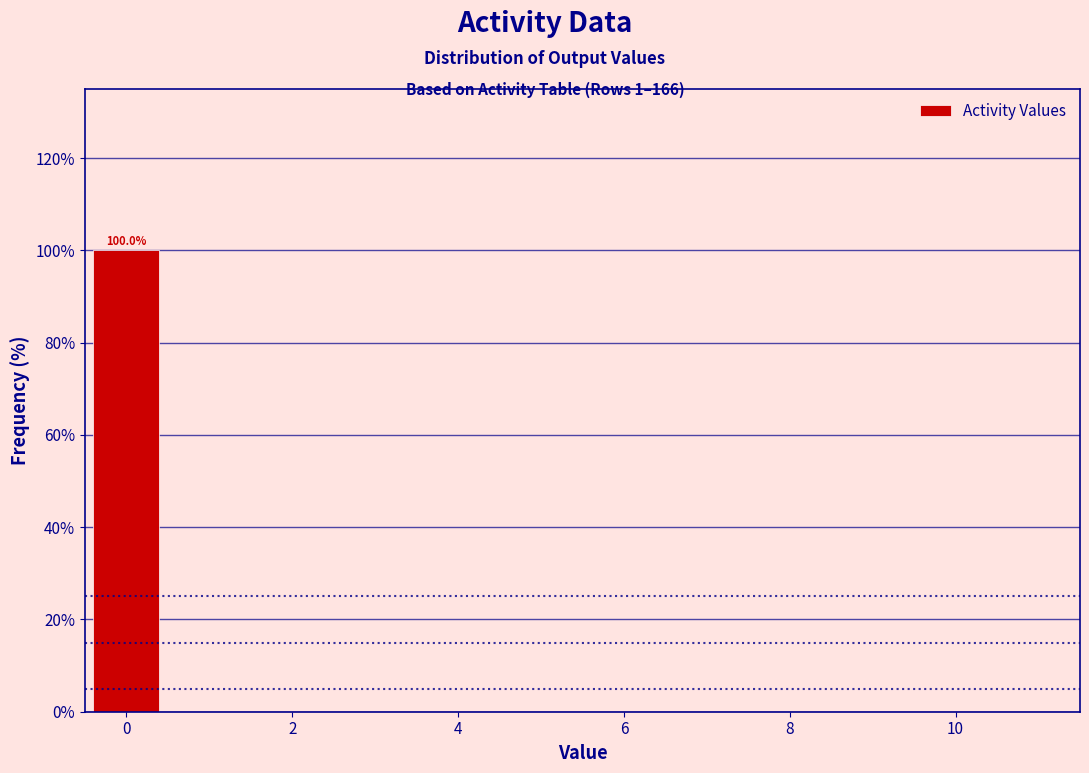

Which range on the x-axis has the tallest bar?

-0.5 to 0.5